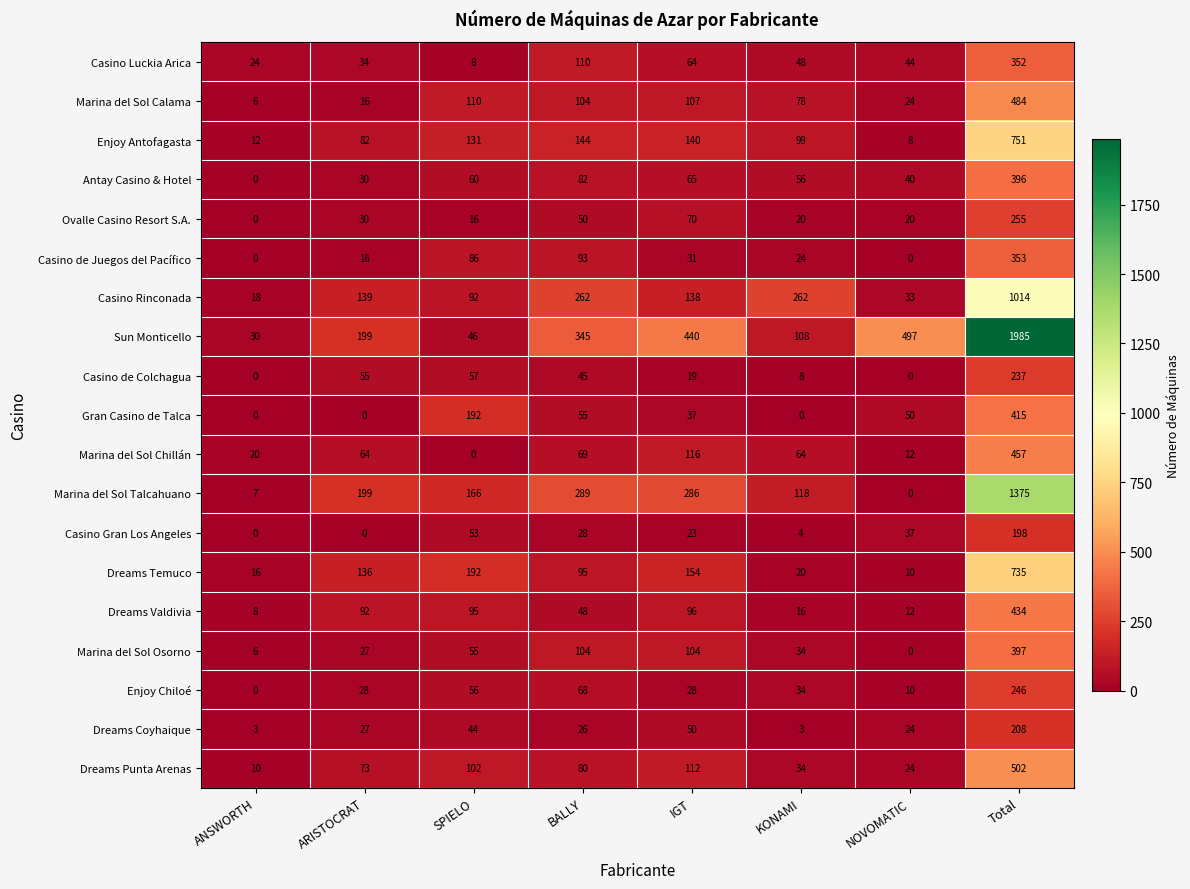

Which series has the largest total across all categories?

Sun Monticello